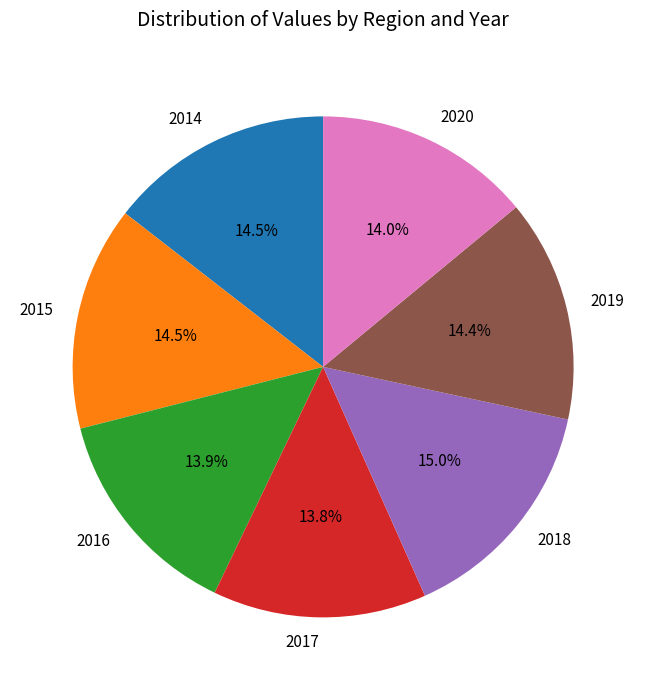

Combined, do 2017 and 2019 account for over 50%?

No